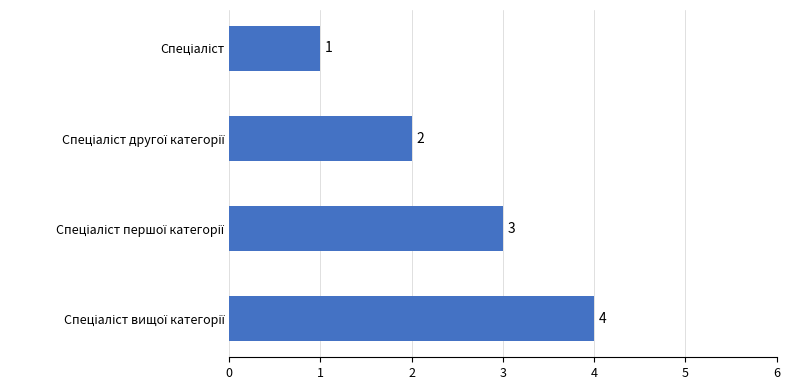

What is the difference between the maximum and minimum values?

3